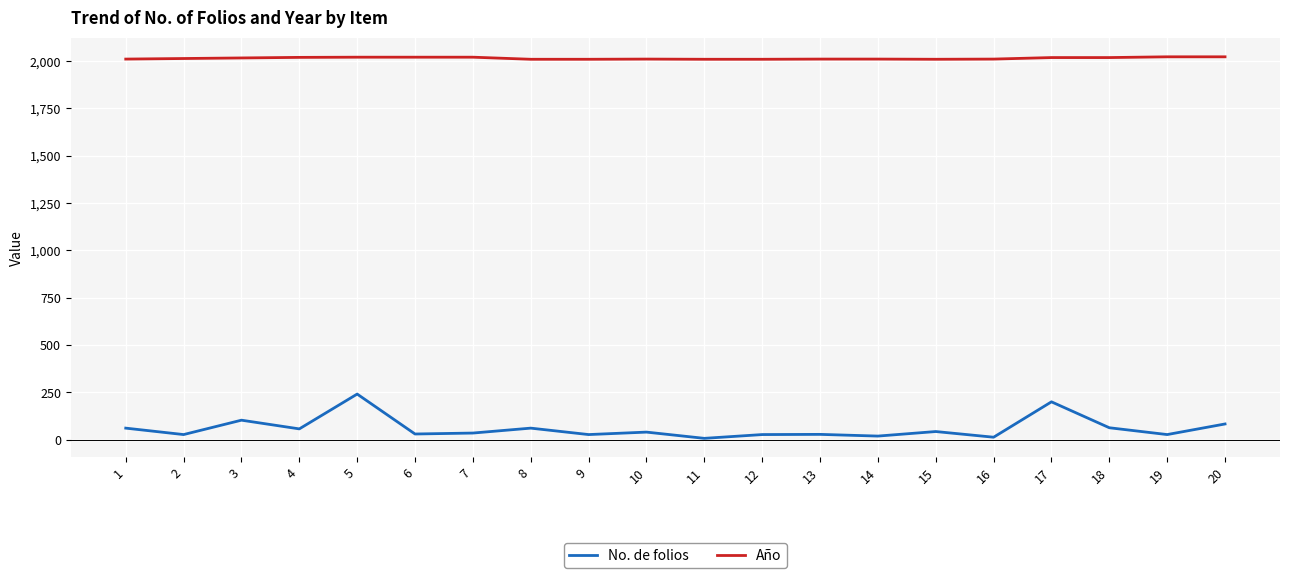

What is the difference between the second highest and minimum values in the No. de folios series?

193